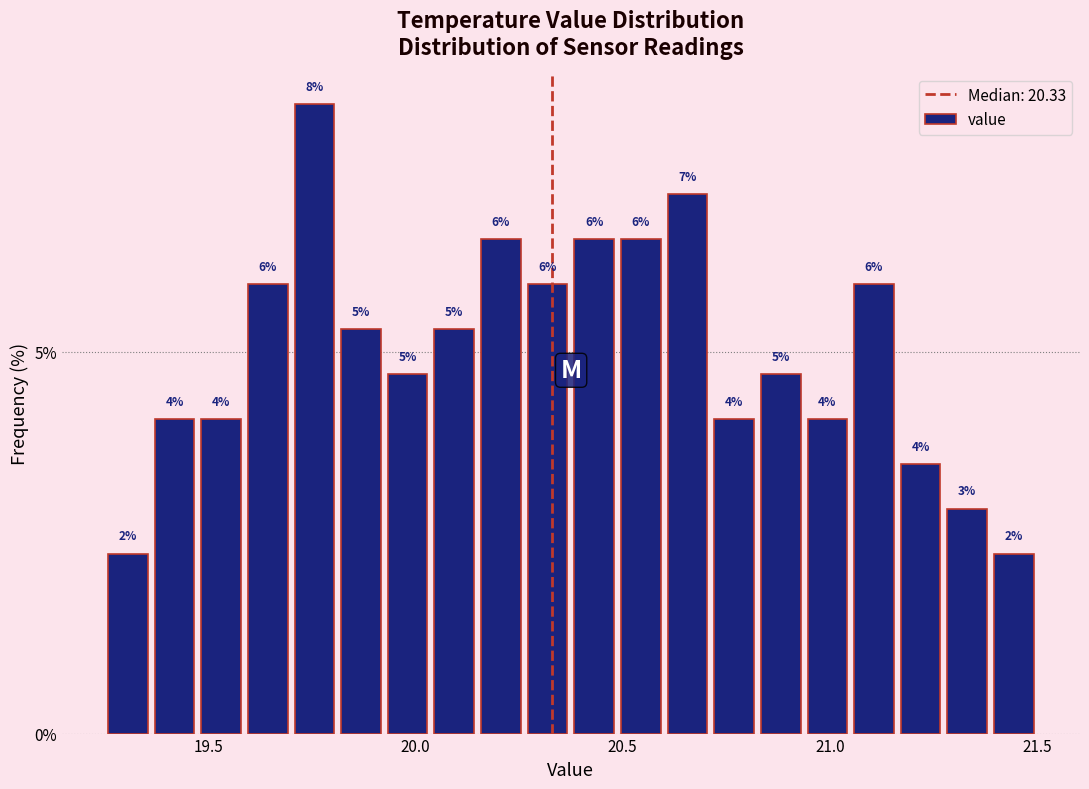

Read against the x-axis, roughly where is the centre of the tallest bar?

19.75